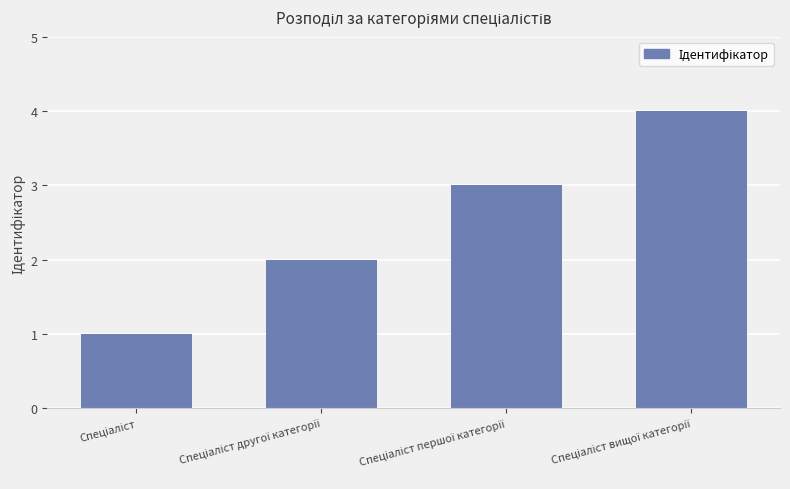

What is the sum of all values?

10